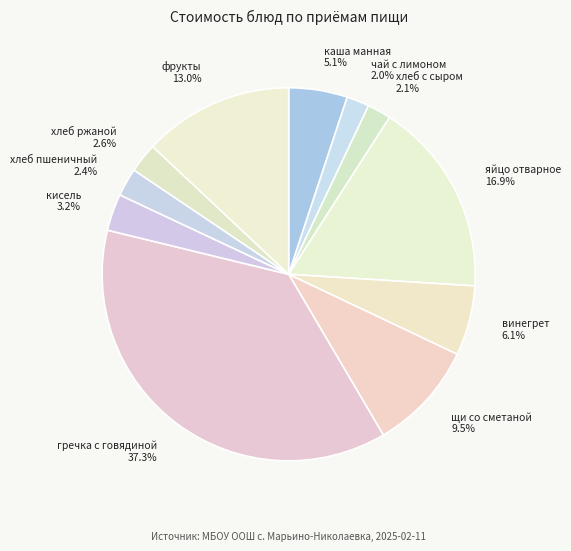

What portion of the pie excludes хлеб пшеничный?

97.6%